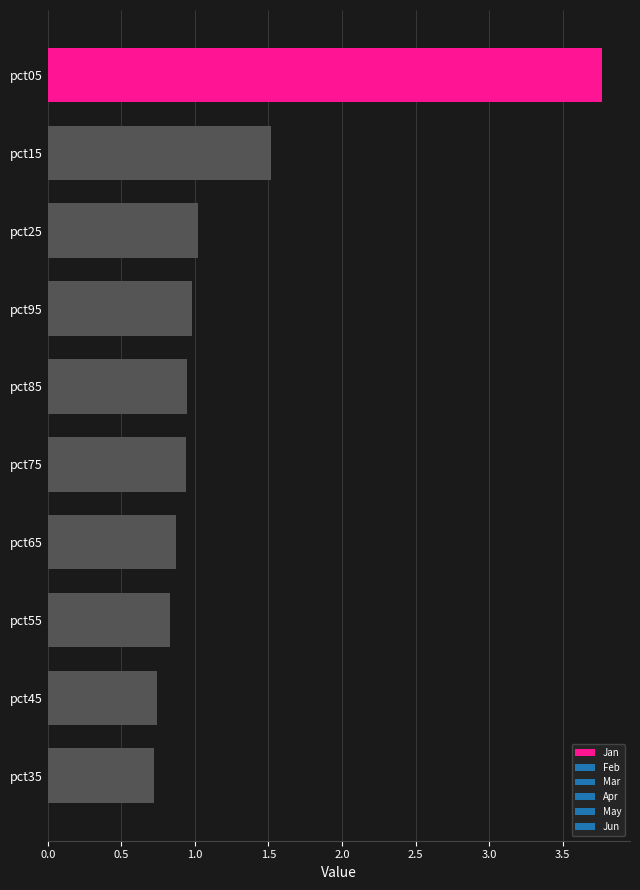

The value at pct15 is 2.2. True or false?

False